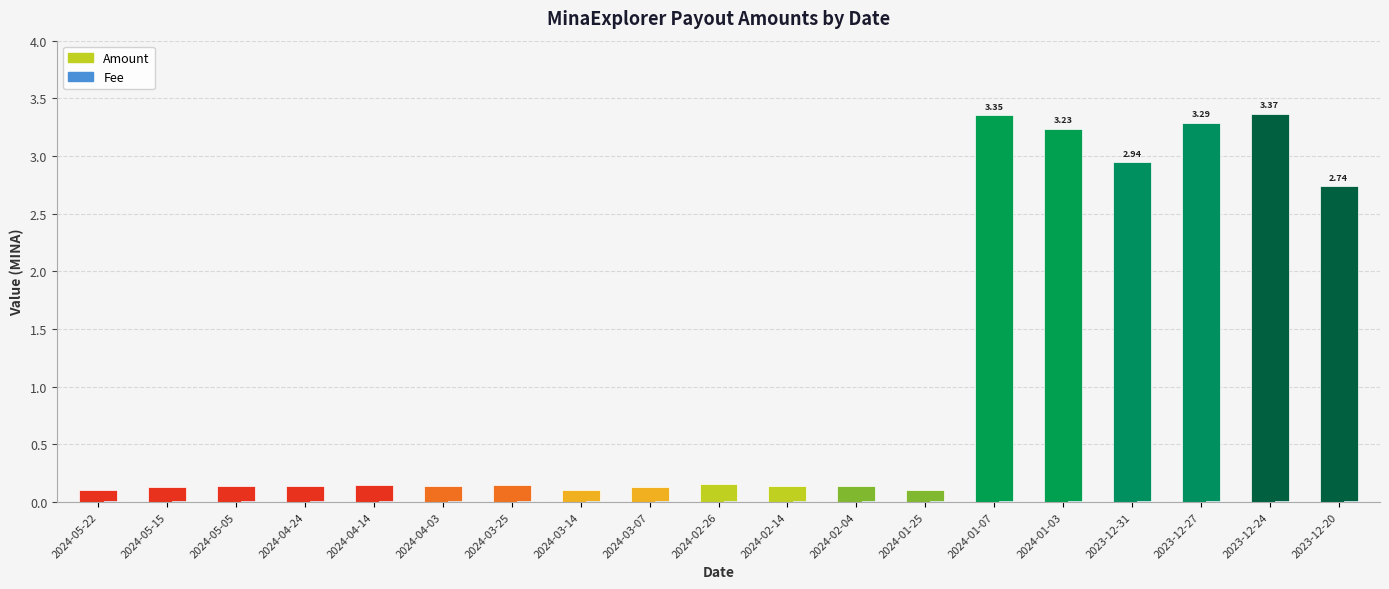

At how many categories does at least one series exceed 3?

4